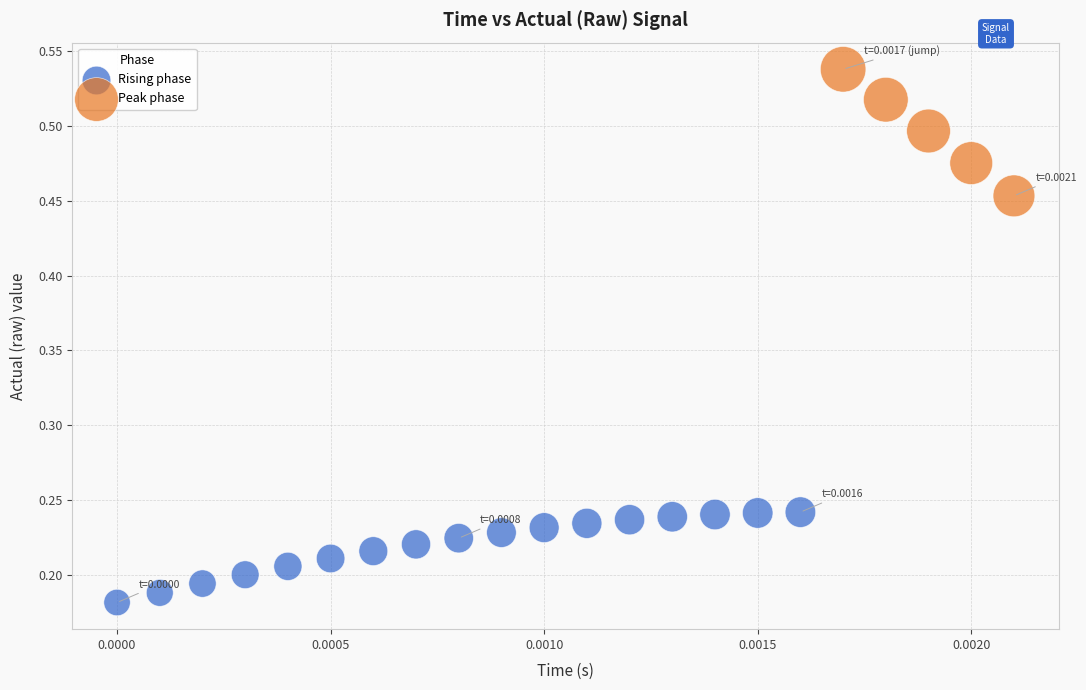

Which series contains the highest Y value?

Peak phase